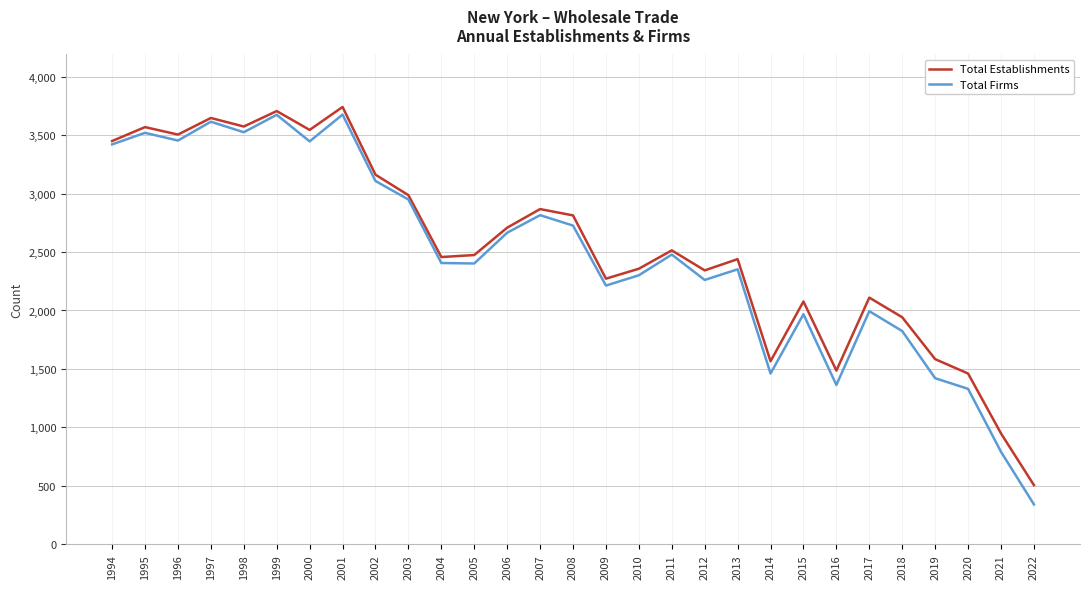

True or false: Total Firms has more than 1 interior local peaks.

True